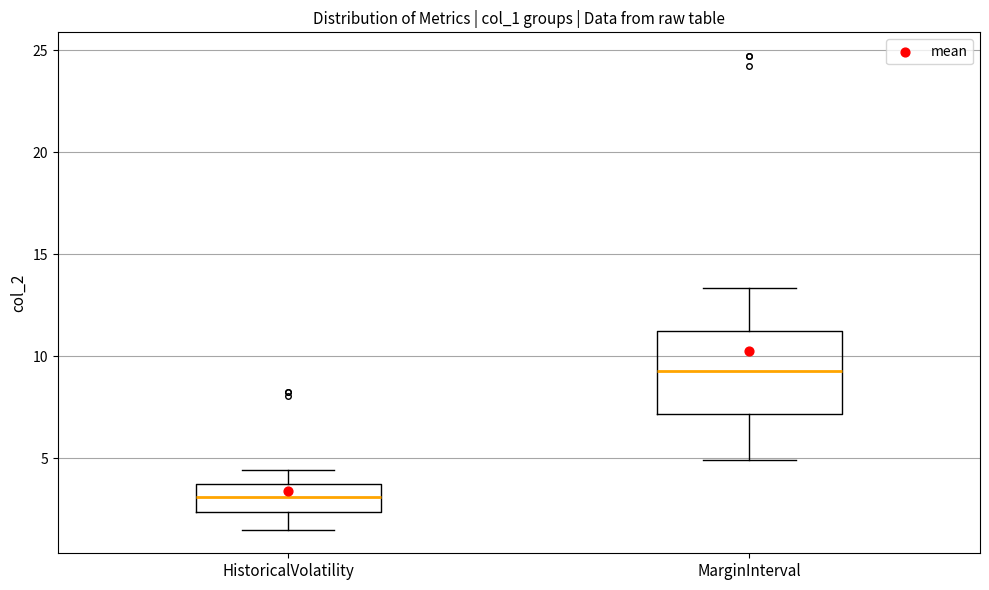

Where does the median line of the box for MarginInterval sit on the y-axis? The values are not printed on the chart, so give them approximately, as read against the axis.

9.5